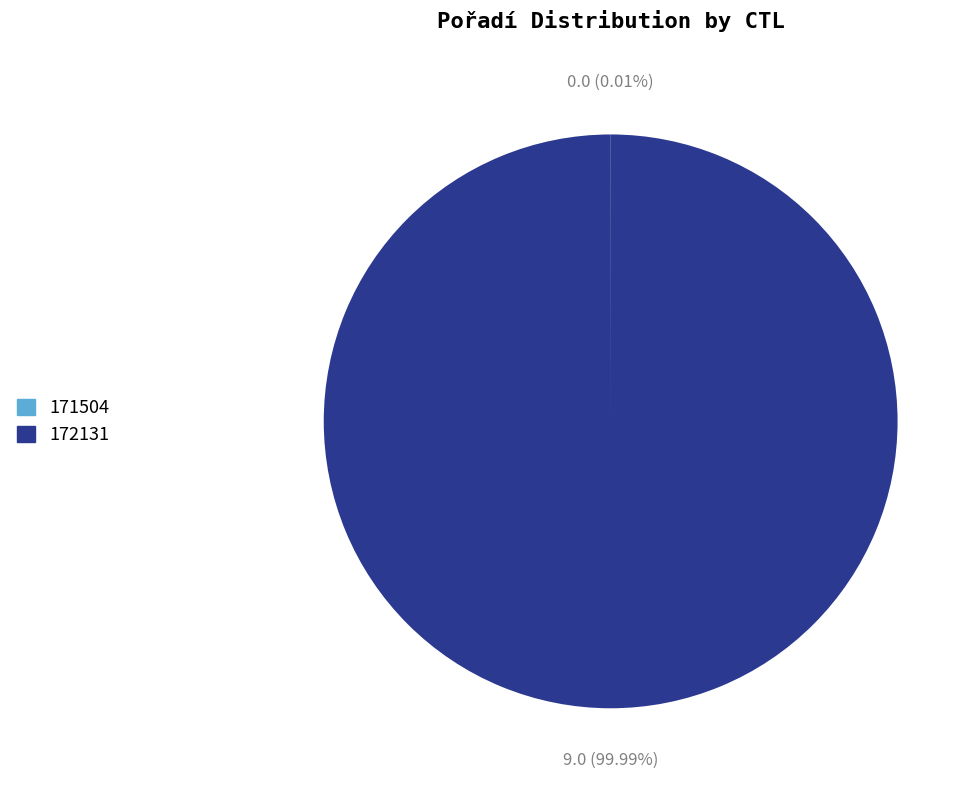

What is the largest slice in the pie chart?

172131